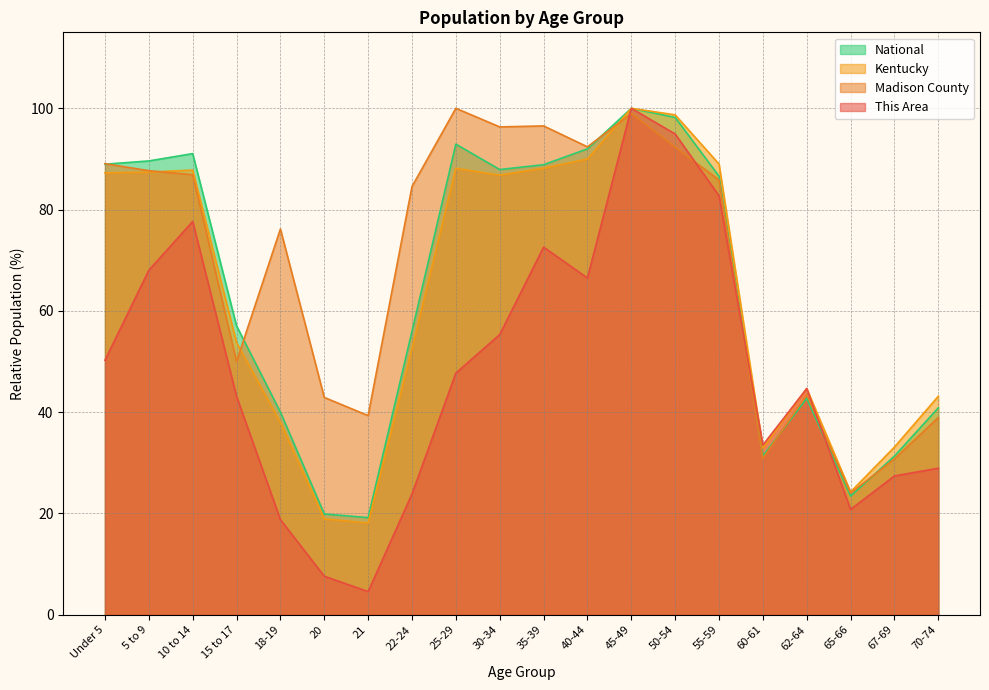

What is the label of the 13th point from the right?

22-24